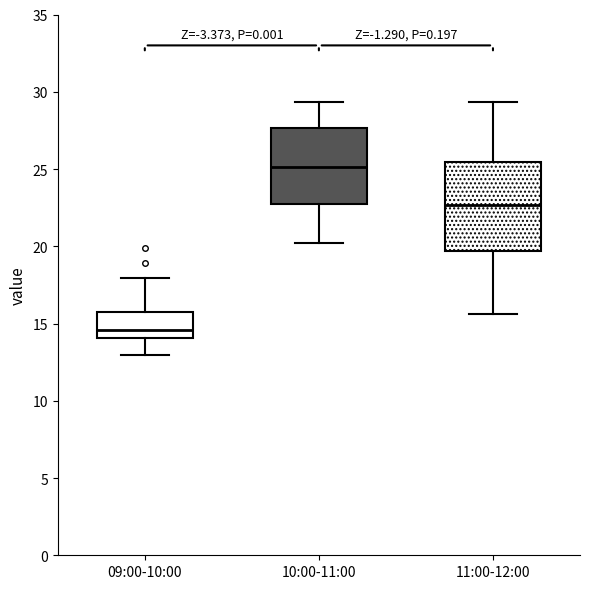

Comparing the boxes themselves (not the whiskers), which one is the tallest?

11:00-12:00